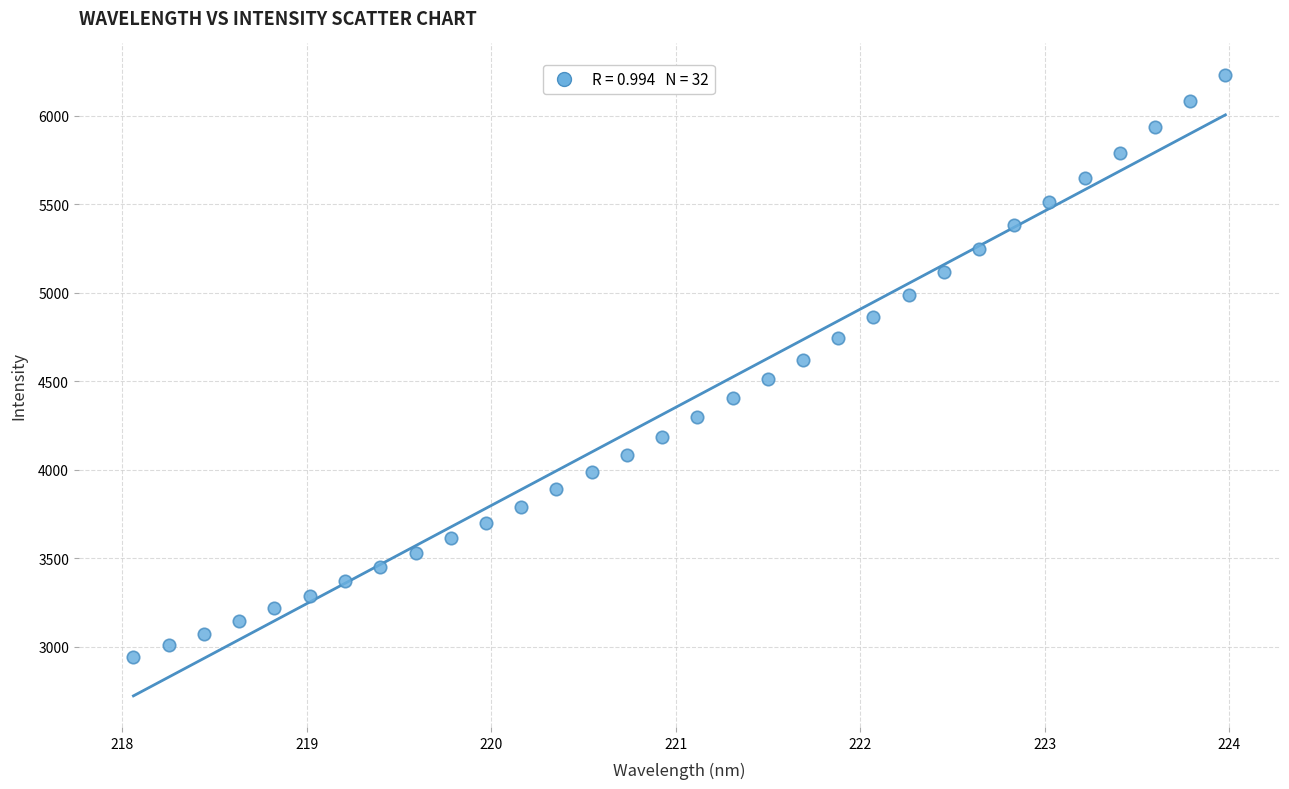

What is the range of X values (max minus min)?

5.9